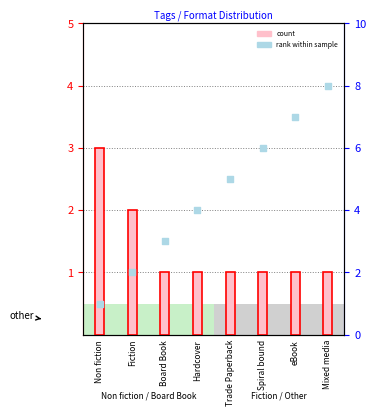

At how many categories does at least one series exceed 6?

2